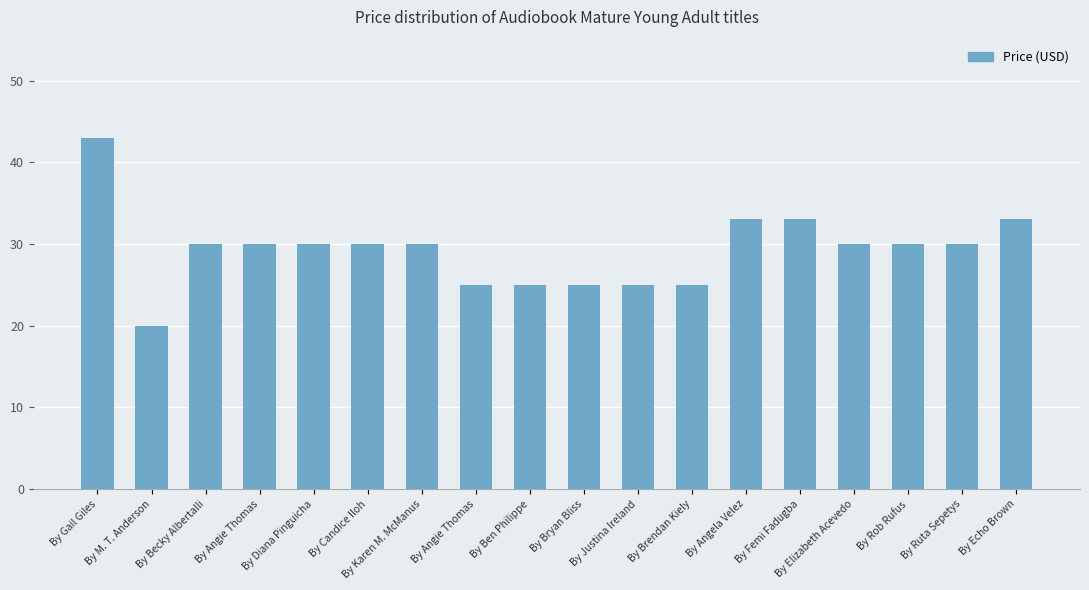

How many distinct data groups are displayed?

1